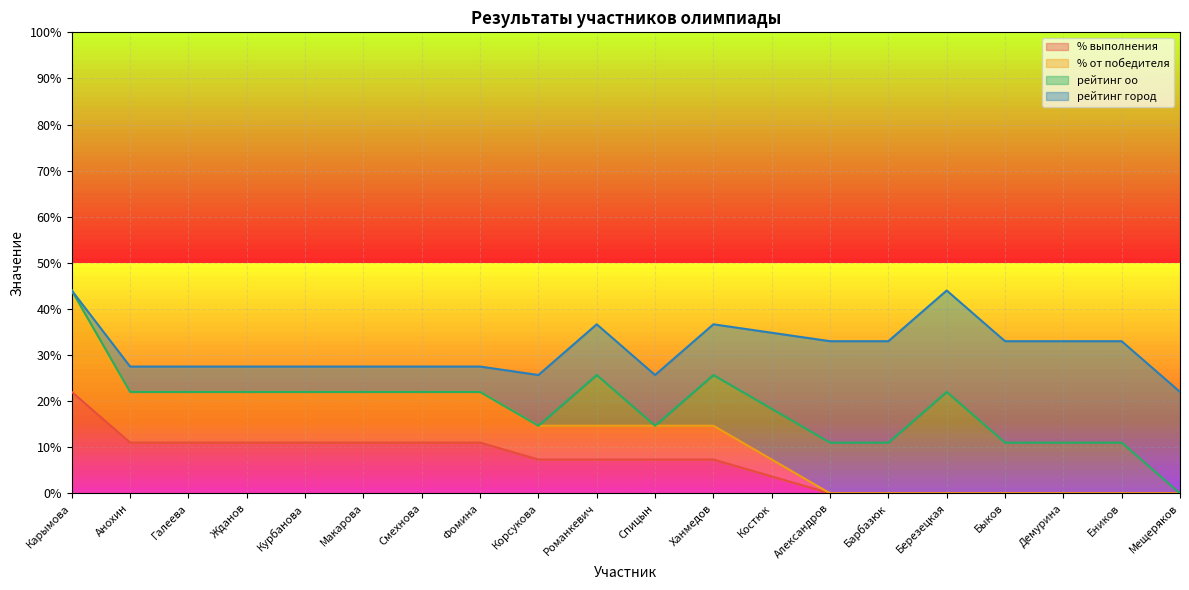

How many data points in % выполнения are above 0?

13